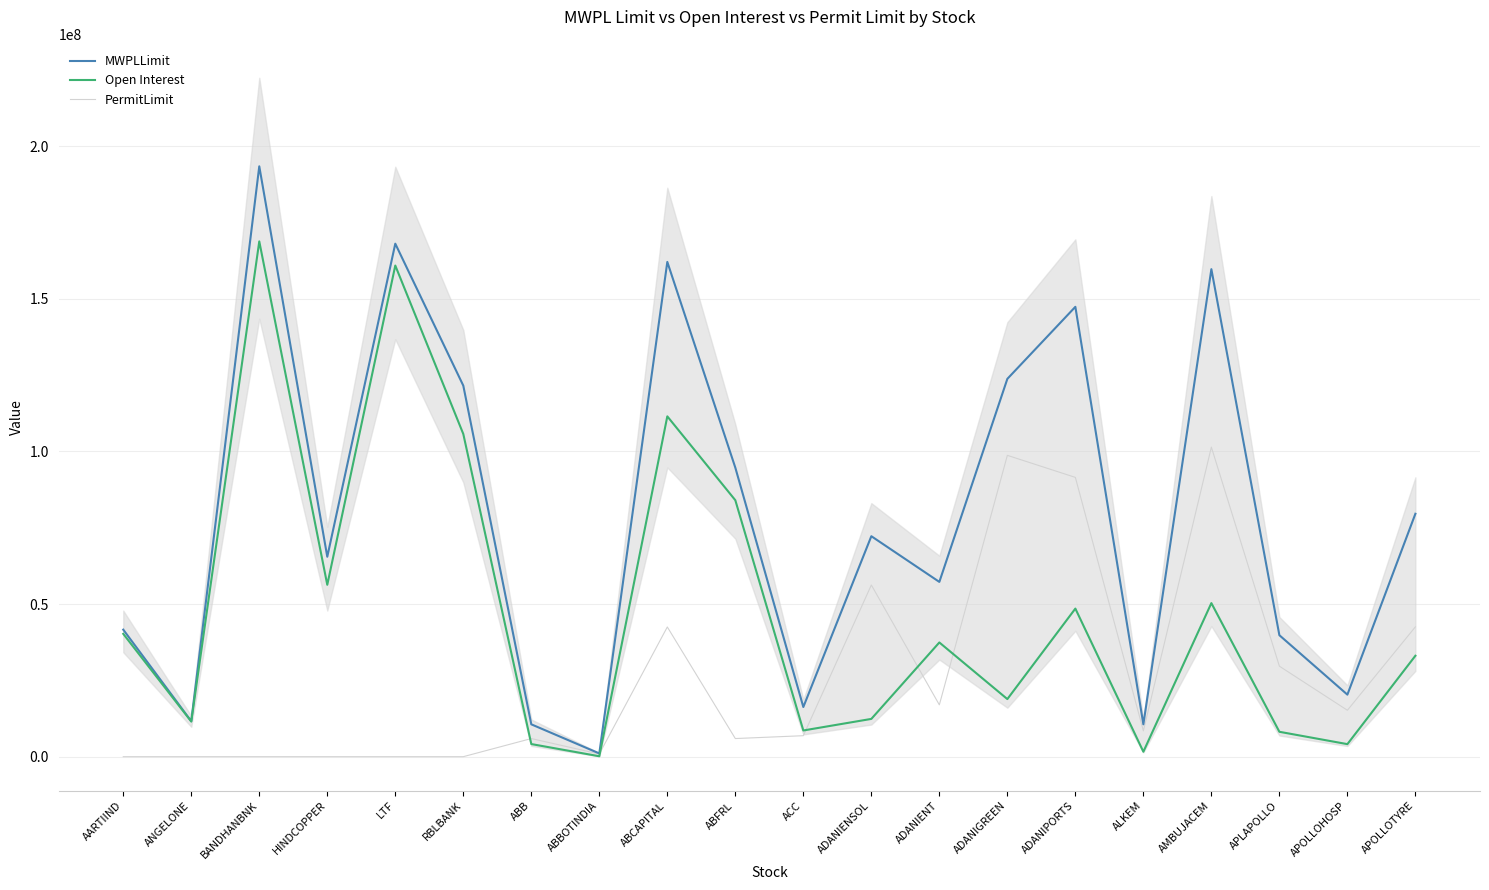

What is the difference between the maximum and second lowest values in the PermitLimit series?

101395491